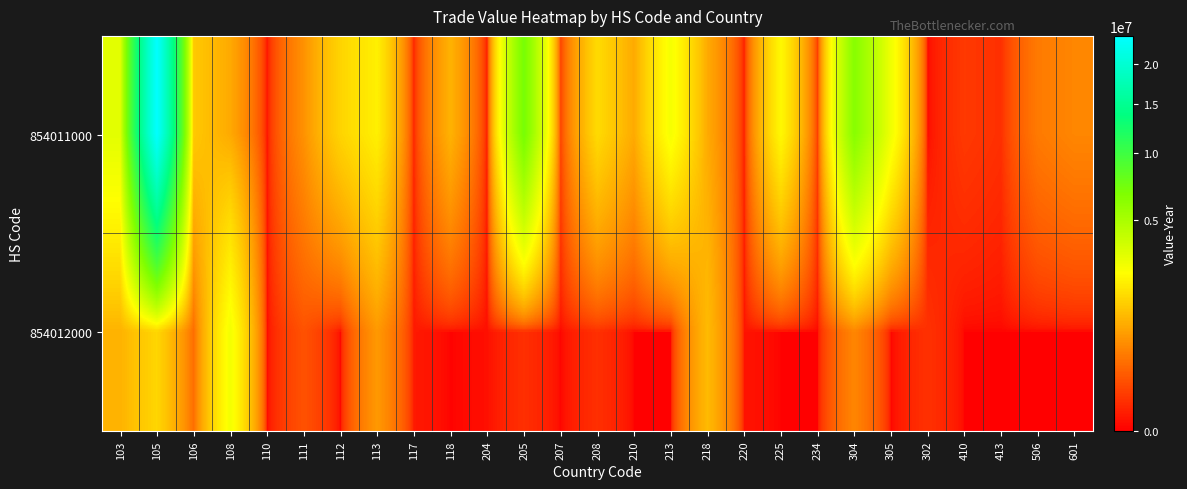

List the series in order of their overall mean, highest first.

854011000, 854012000